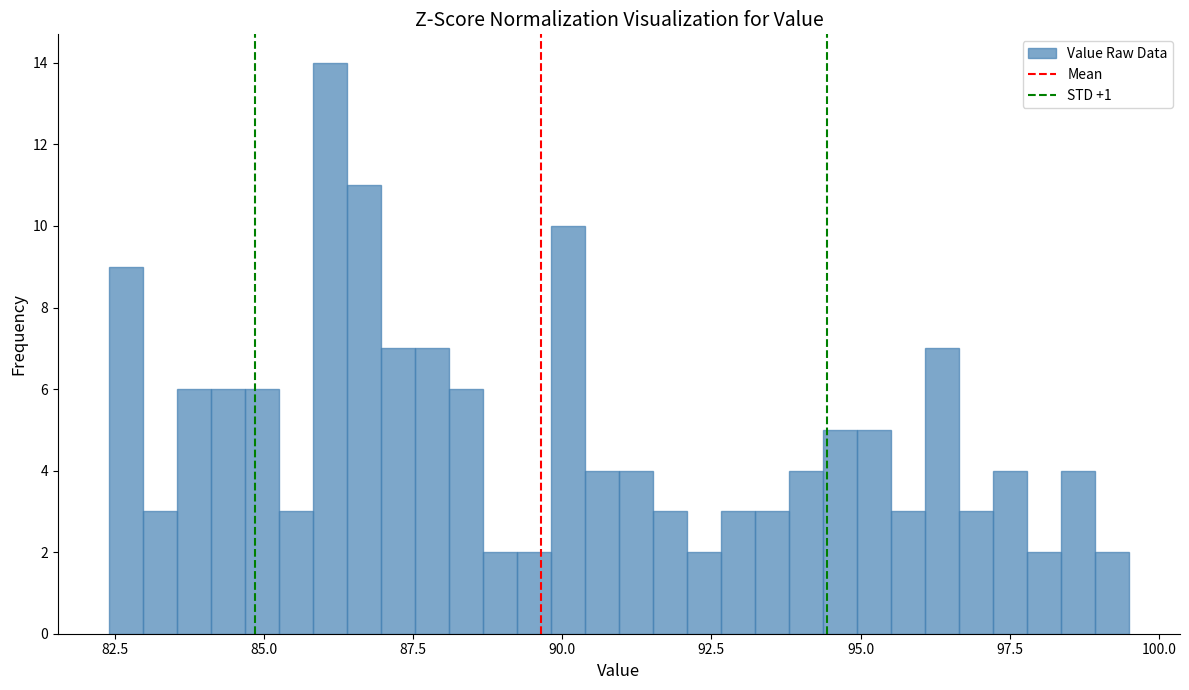

Read against the x-axis, roughly where is the centre of the tallest bar?

86.0